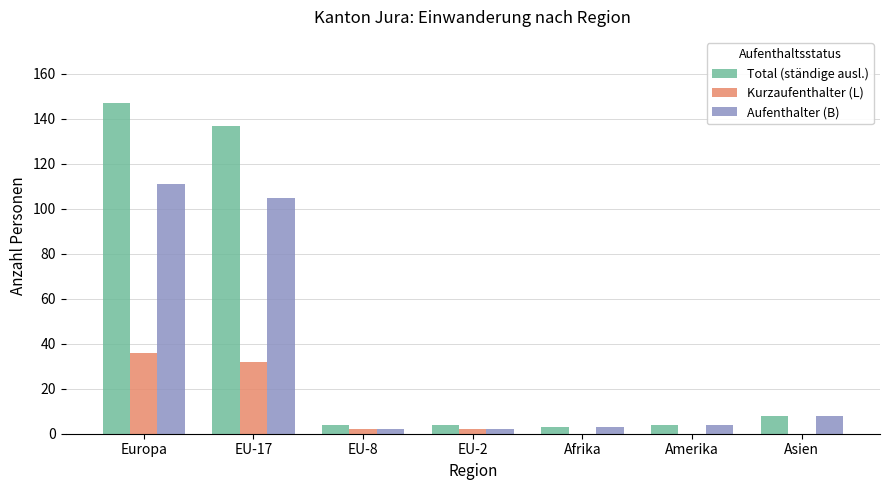

At which label is Total (ständige ausl.) closest to 75?

EU-17